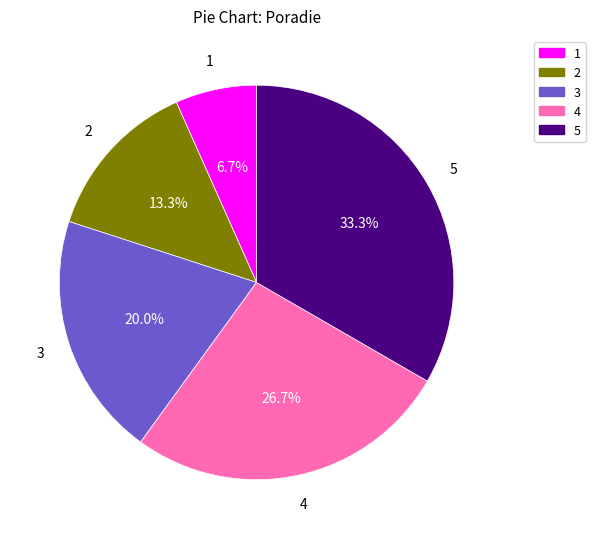

Which has a higher value, 3 or 4?

4